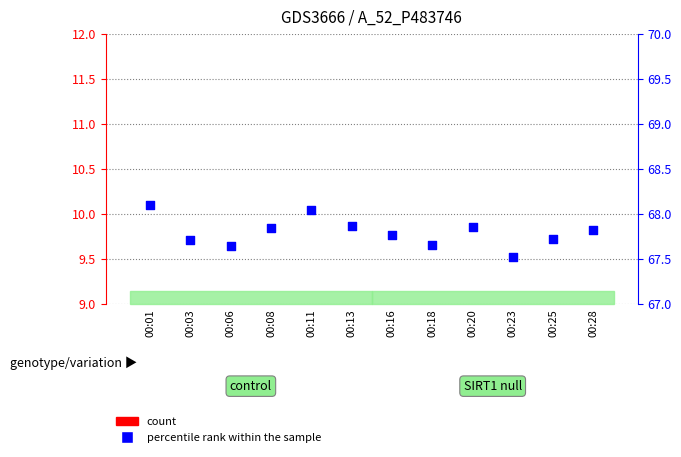

Which series has the largest total across all categories?

percentile rank within the sample